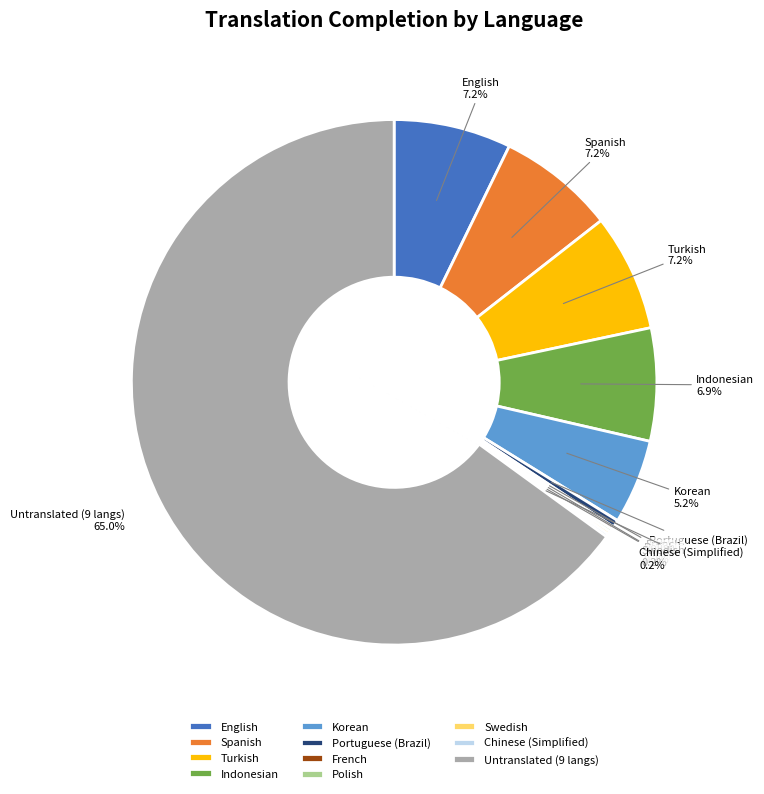

Which category has the biggest portion of the pie?

Untranslated (9 langs)